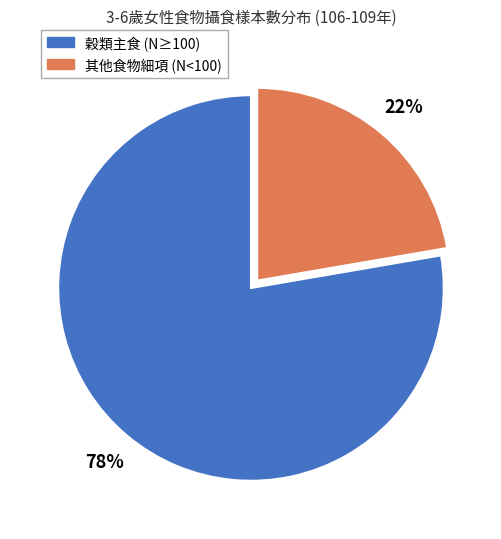

To the nearest percent, what is the average slice percentage?

50%